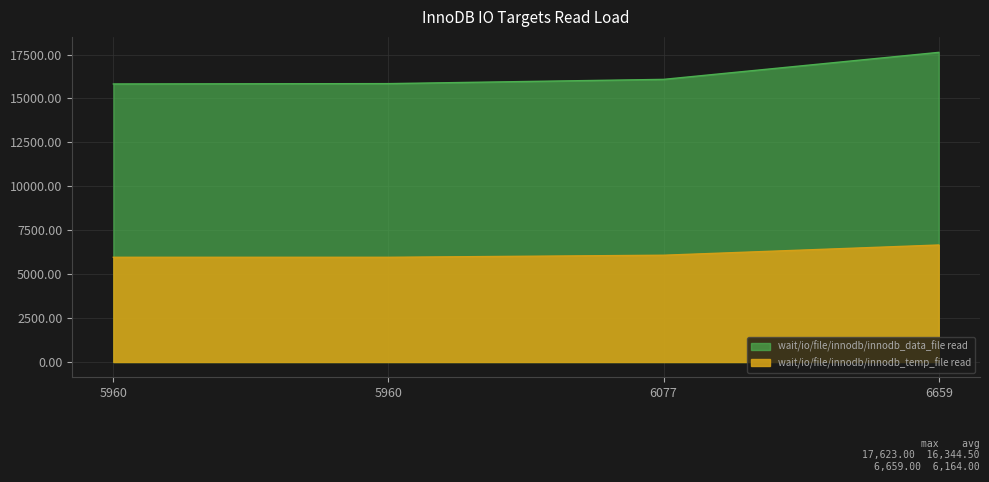

How many lines are shown in the chart?

2